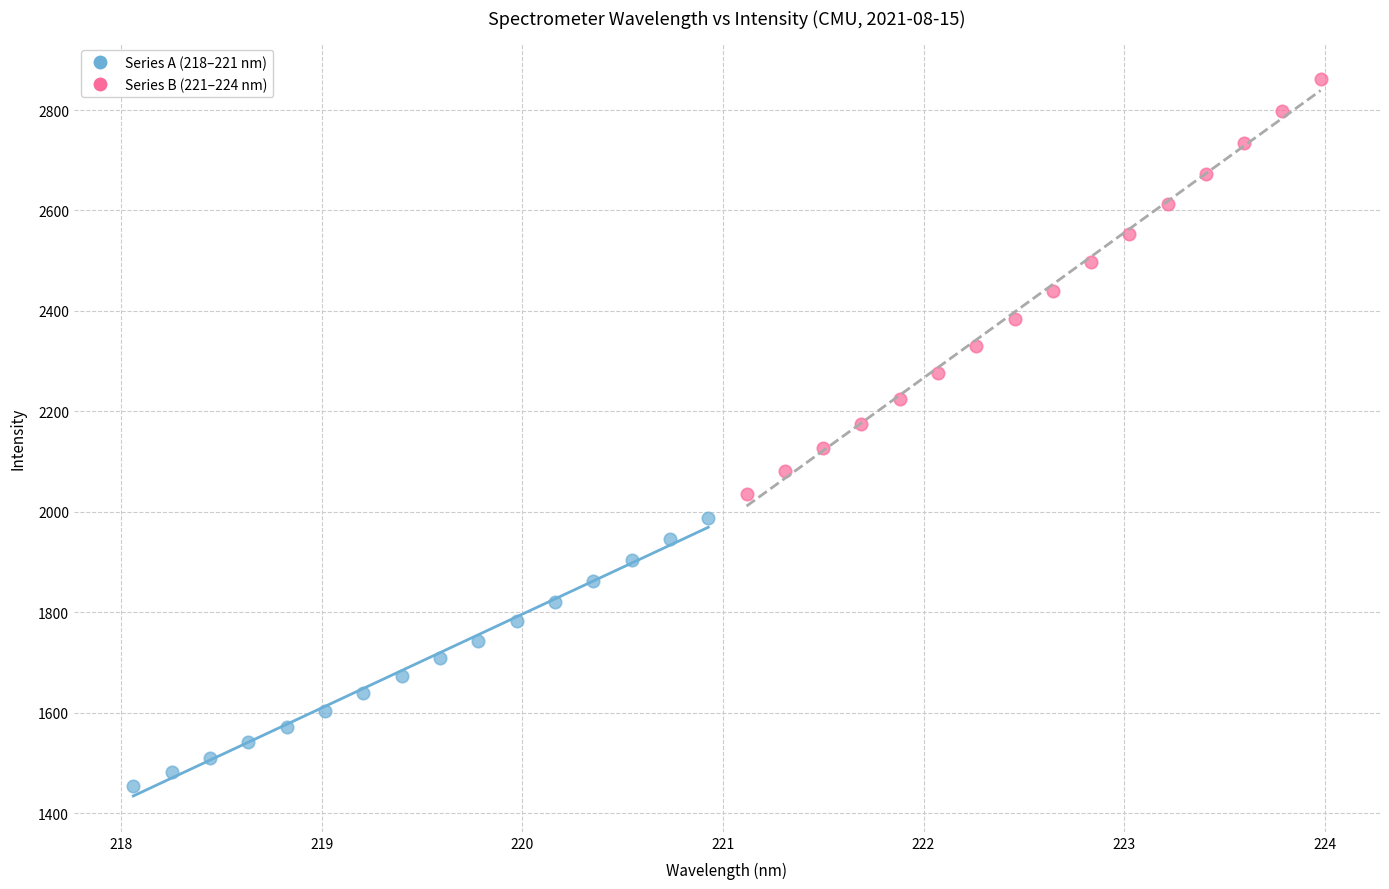

Which series contains the lowest Y value?

Series A (218–221 nm)